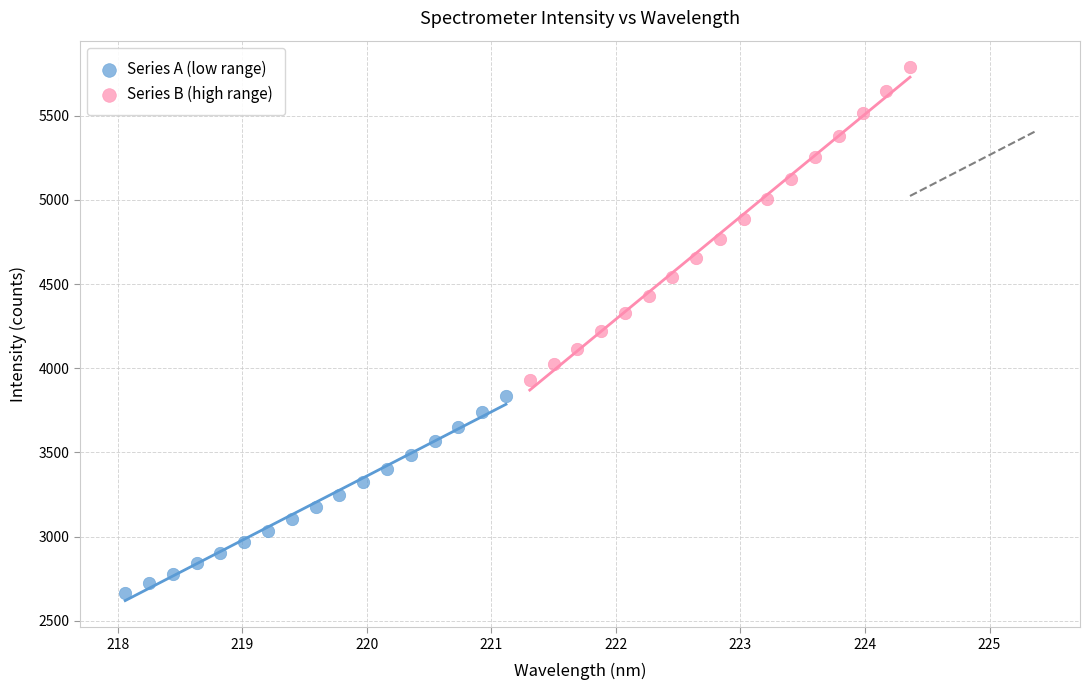

Which series contains the lowest Y value?

Series A (low range)